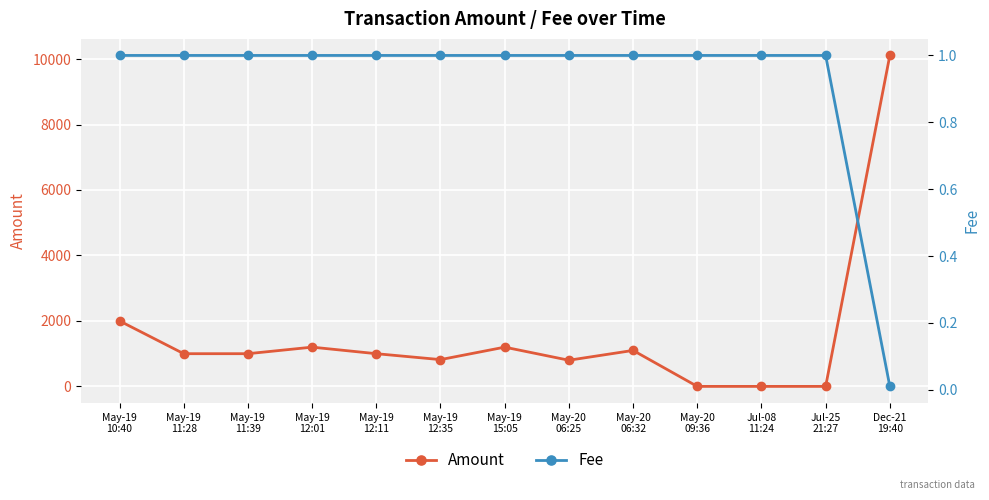

Which series changed the most between May-19
10:40 and May-20
06:25?

Amount